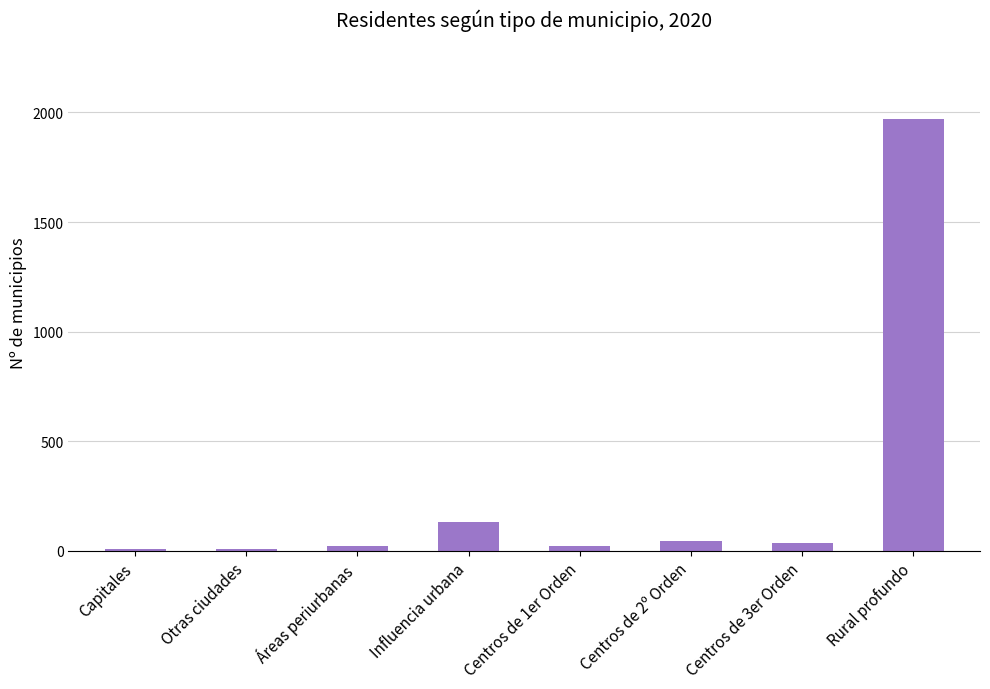

What is the minimum value shown in the chart?

9